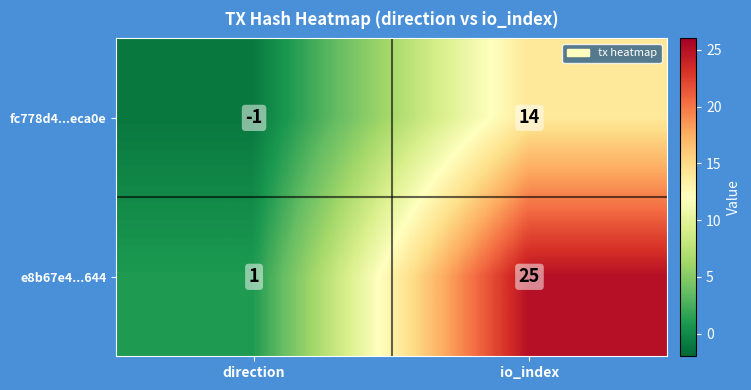

At which category does the chart reach its peak across all series?

io_index